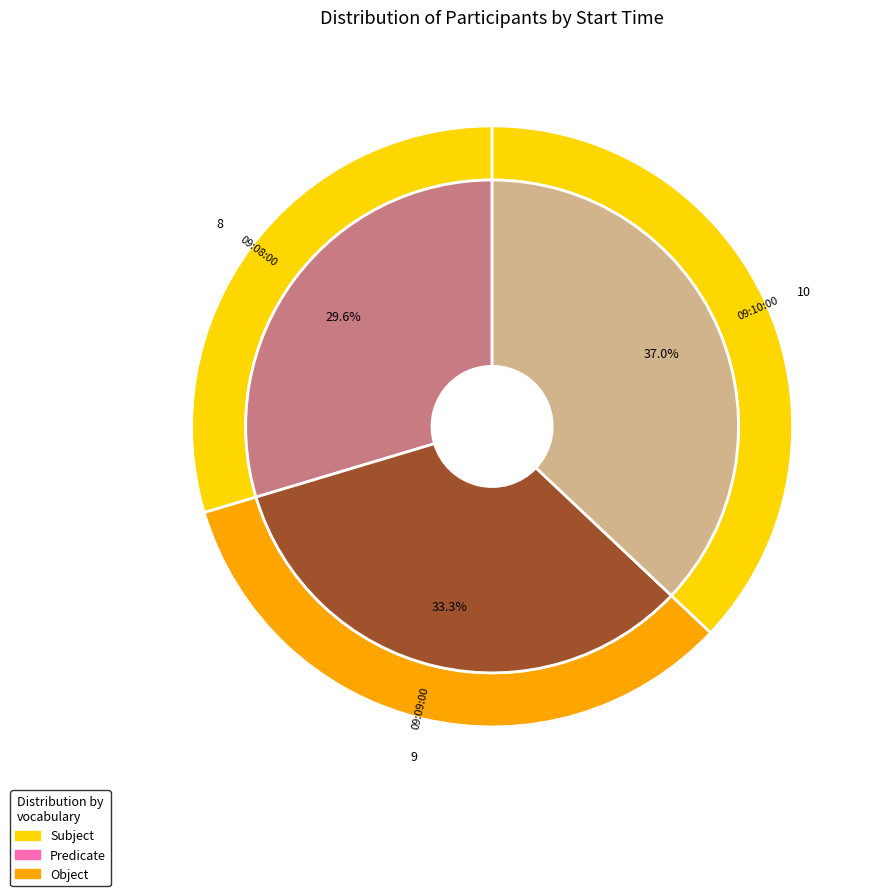

Is 09:08:00 the majority of the pie?

No